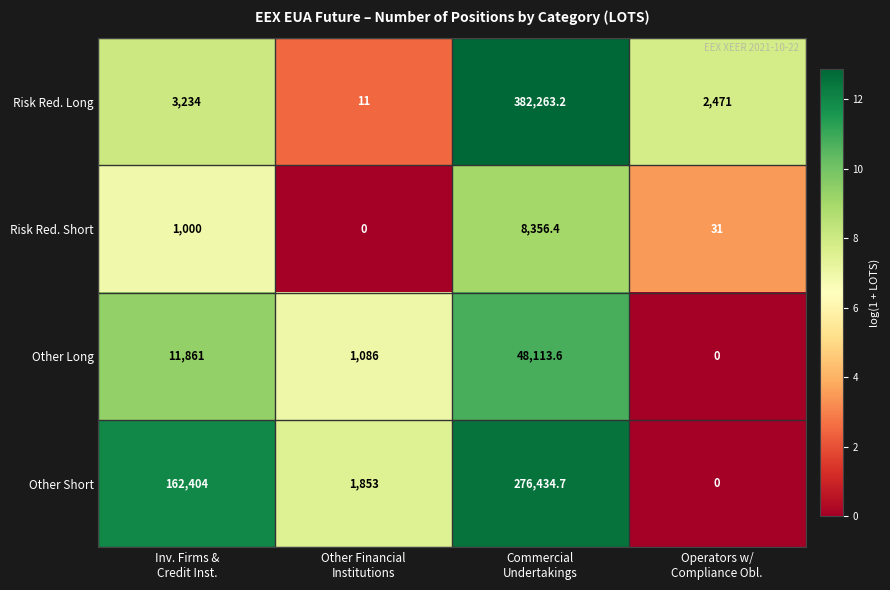

How many distinct data groups are displayed?

4